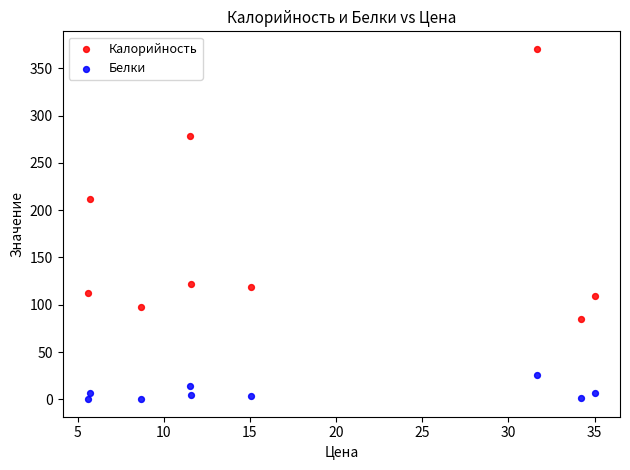

Which series reaches the minimum Y coordinate?

Белки